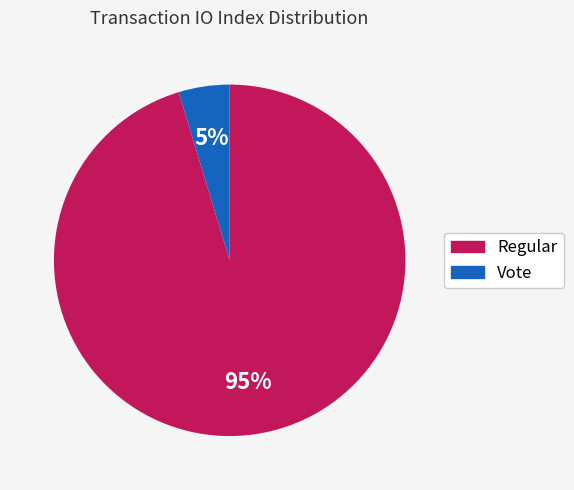

Rank the categories by value from highest to lowest.

Regular, Vote